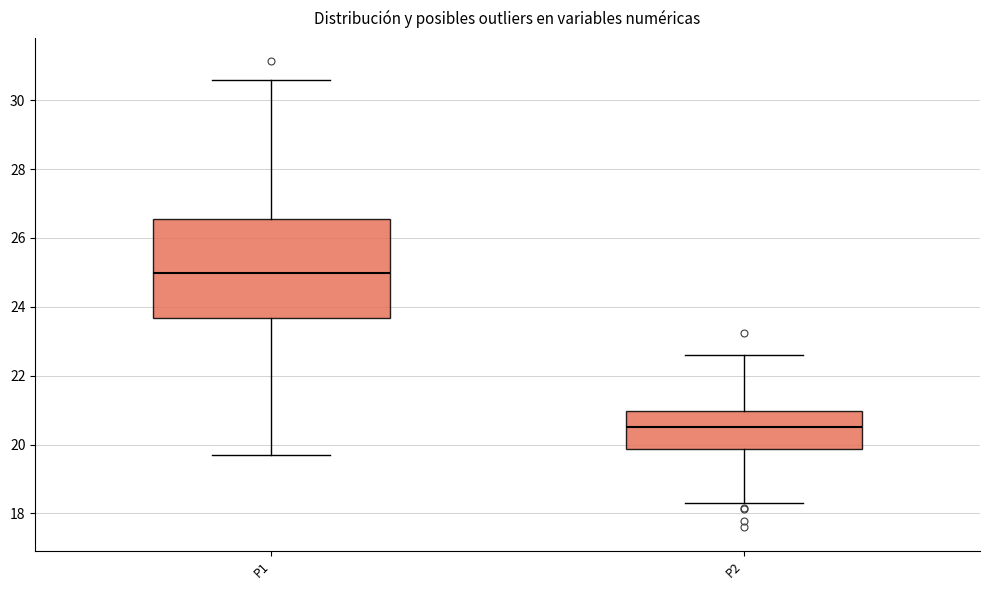

Reading left to right, transcribe this box plot: for each box, give where its median line is, the range the box spans, and where its two whiskers end, as read against the y-axis. The values are not printed on the chart, so give them approximately, as read against the axis.

P1: median 25.0, box 23.6 to 26.6, whiskers 19.8 to 30.6
P2: median 20.6, box 19.8 to 21.0, whiskers 18.4 to 22.6